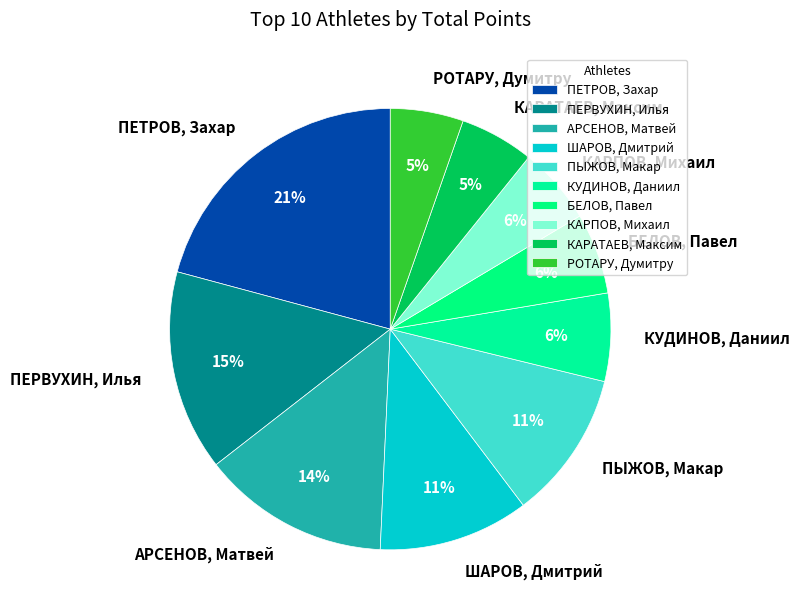

Does ПЕТРОВ, Захар represent more than half of the total?

No